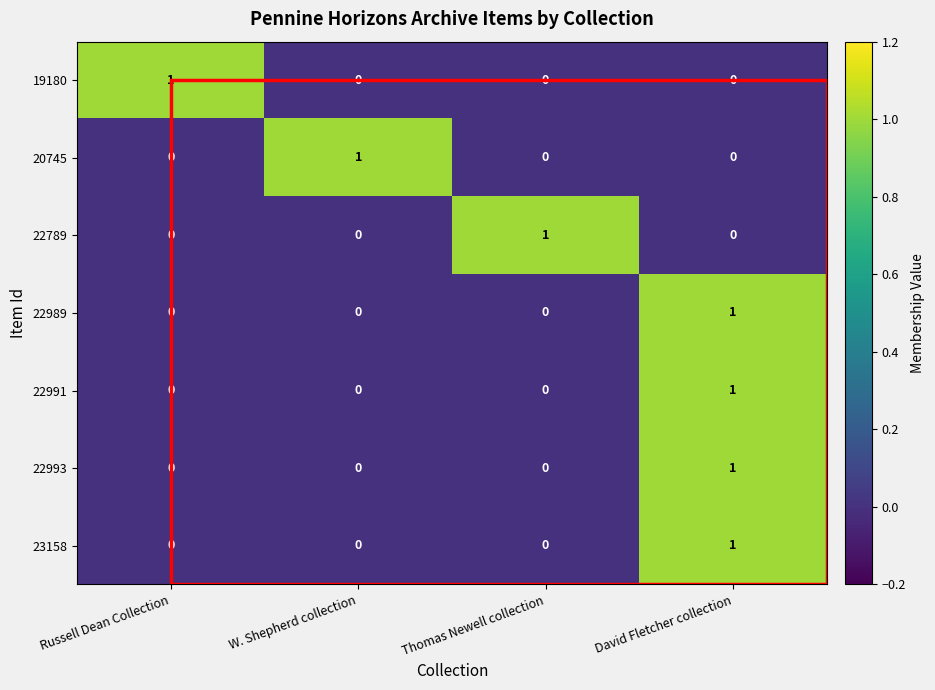

The 20745 series shows 1 at W. Shepherd collection. True or false?

True